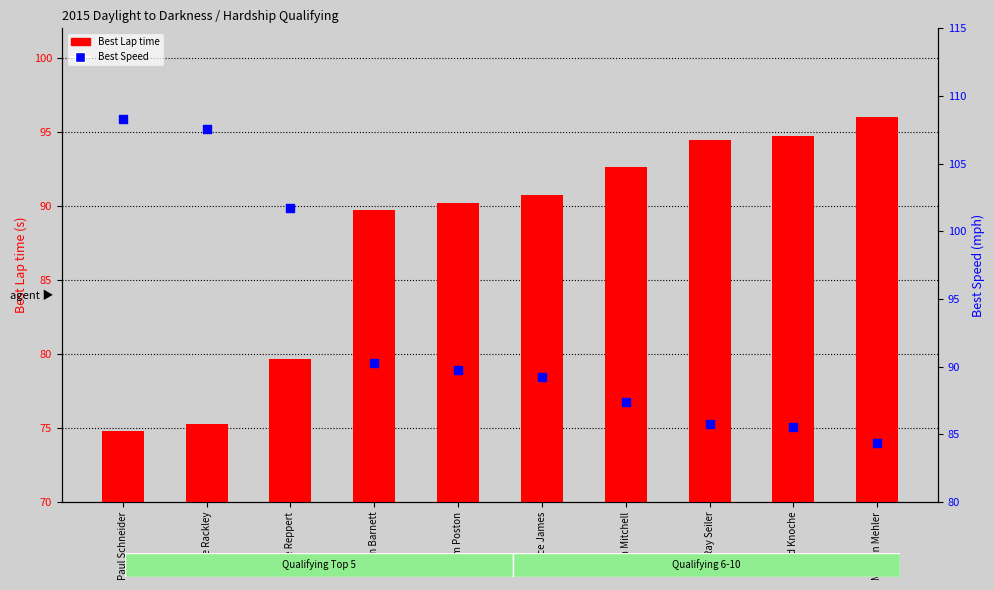

Which series contains the highest Y value?

Best Speed